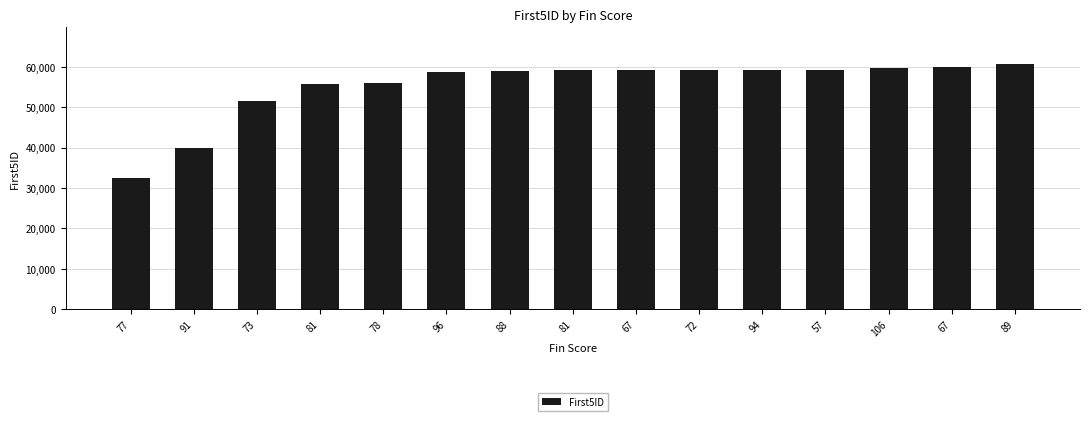

How many data points does each series have?

15